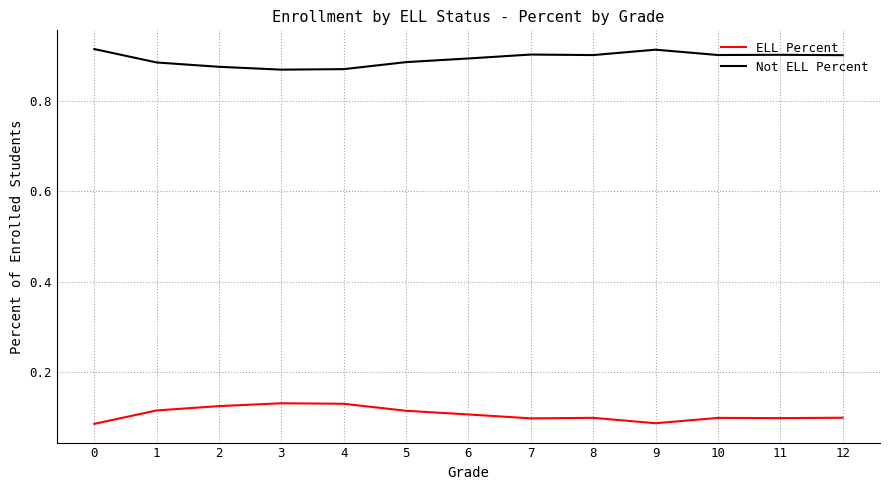

The value of ELL Percent at 11 is 0.1. True or false?

True